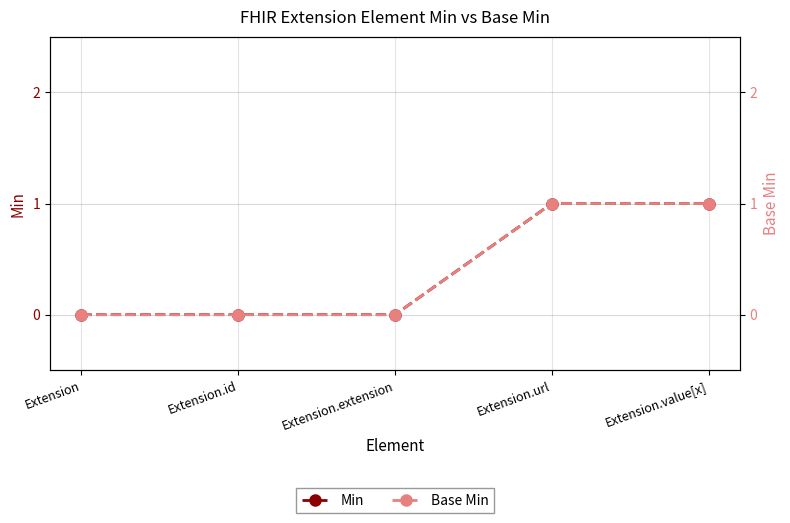

Which series has the widest spread of values?

Min